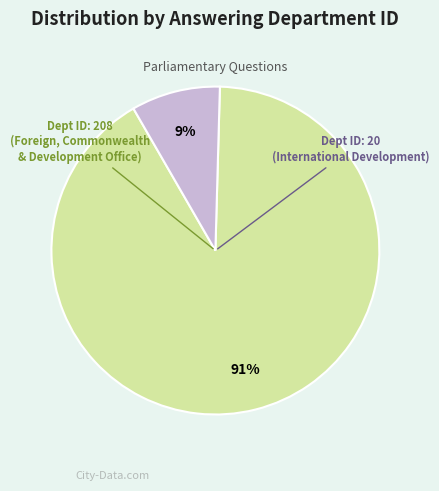

Is there any slice that represents more than half of the pie?

Yes